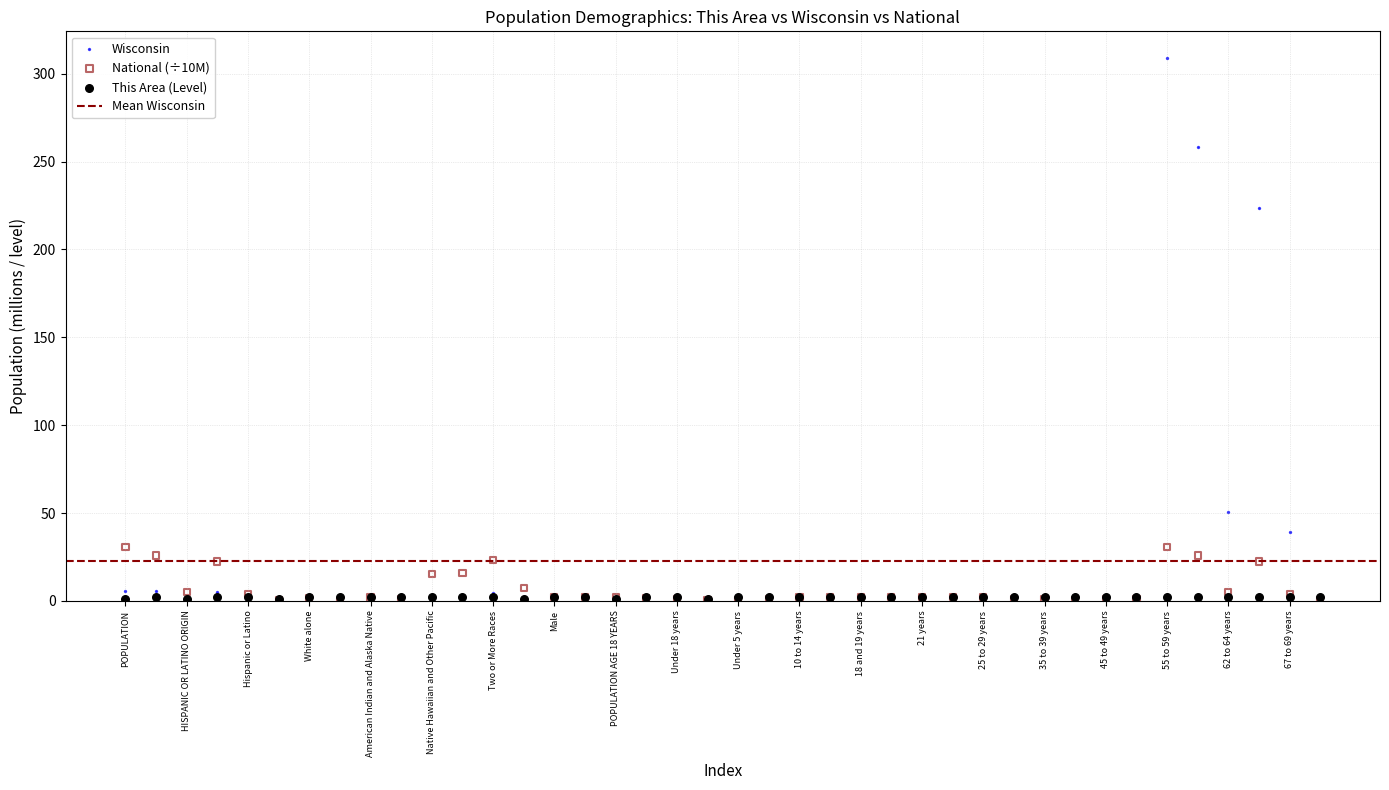

Across all series, what Y value is closest to 154?

223.6